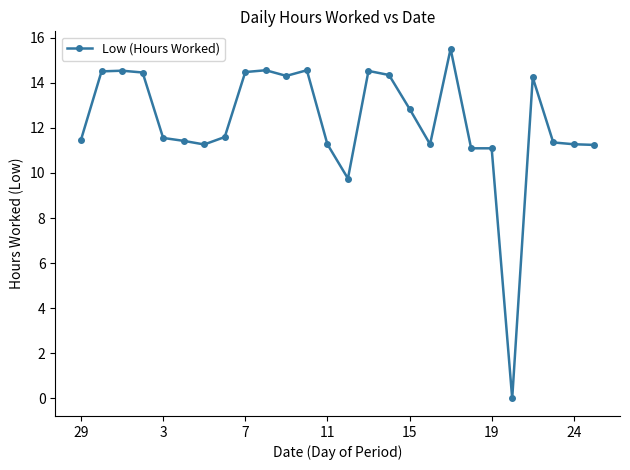

What is the value of the 19th point from the left?

15.5